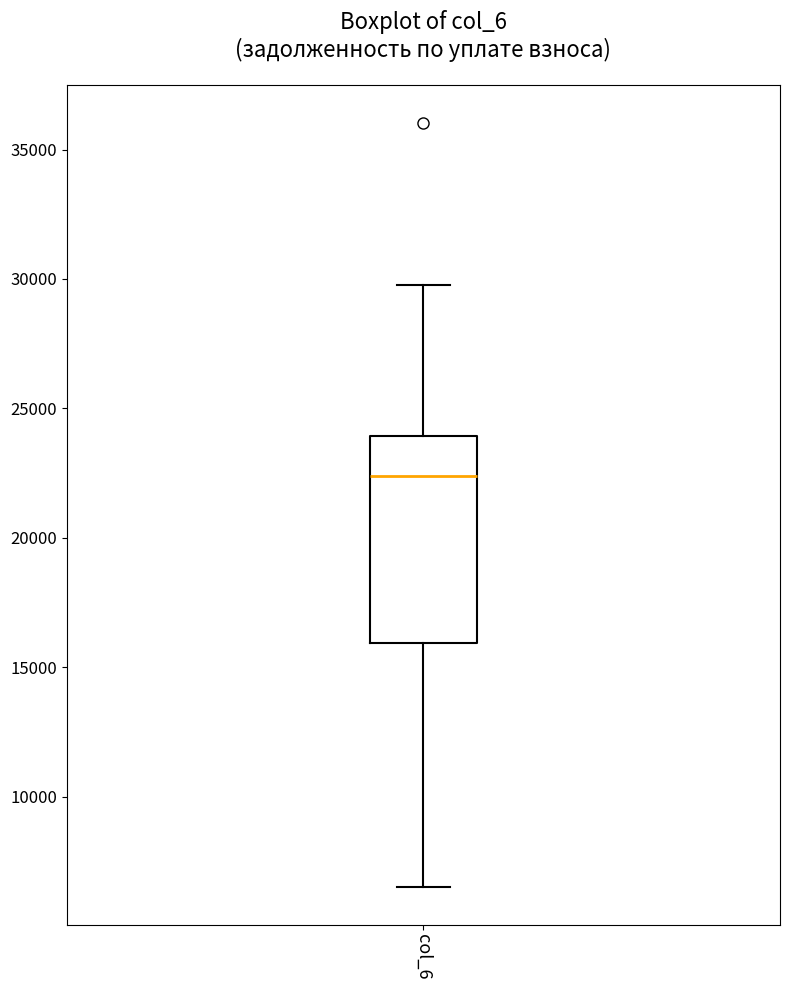

Read this box plot against the y-axis: the position of the median line, the range covered by the box, and the ends of both whiskers. The values are not printed on the chart, so give them approximately, as read against the axis.

median 22500, box 16000 to 24000, whiskers 6500 to 30000